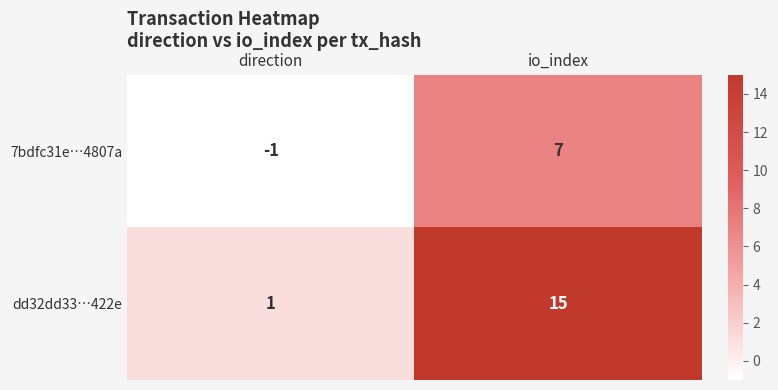

Count the number of data series in this chart.

2